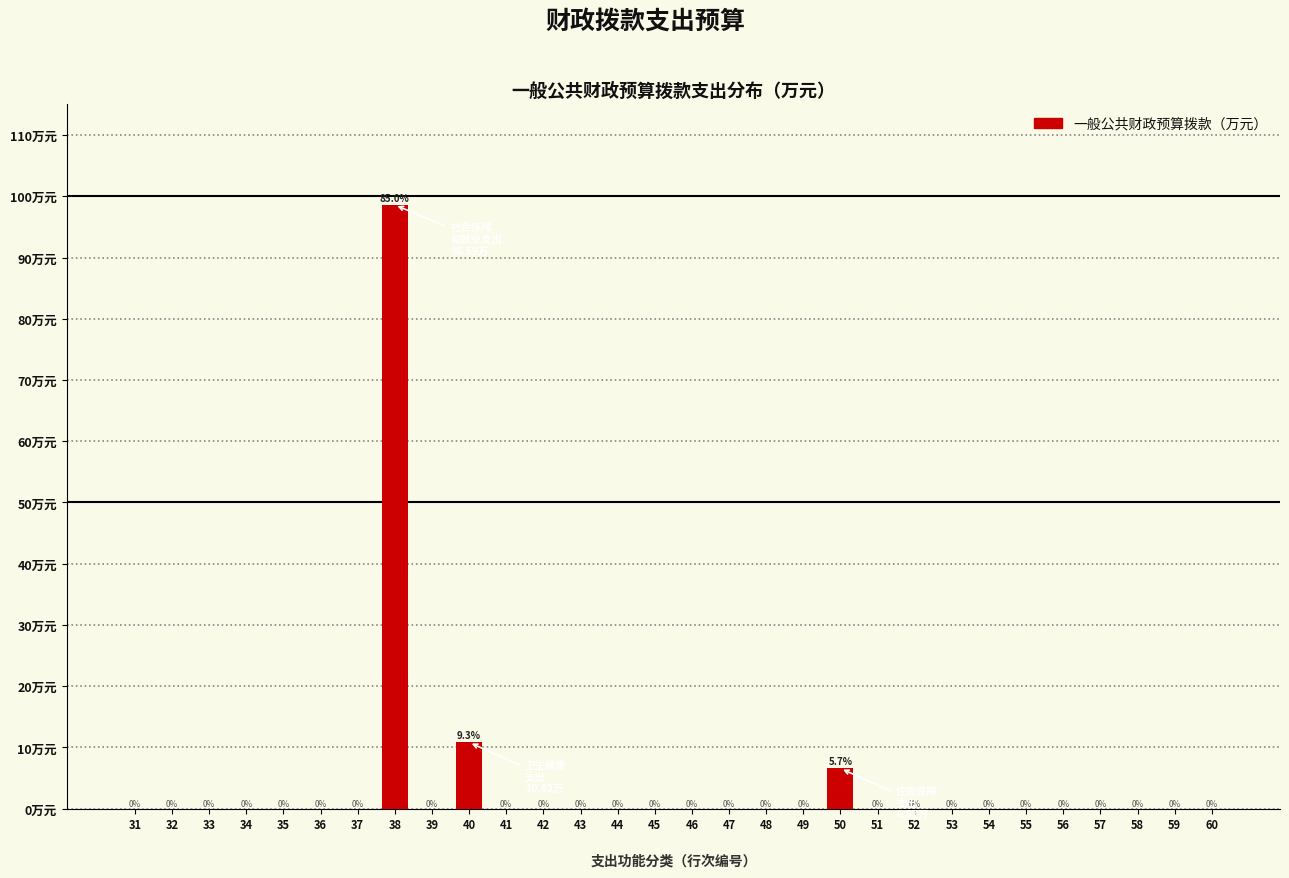

Are the bars horizontal?

No